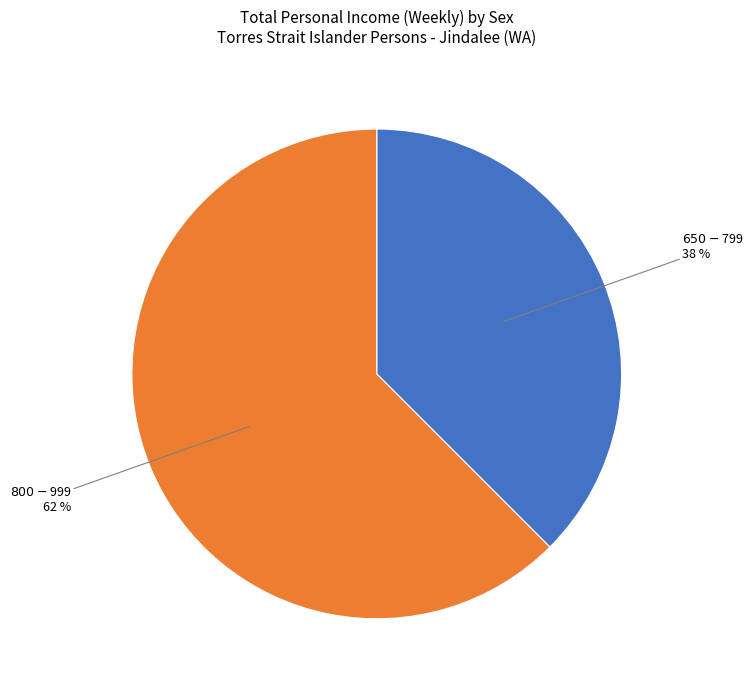

Does any single category account for the majority?

Yes